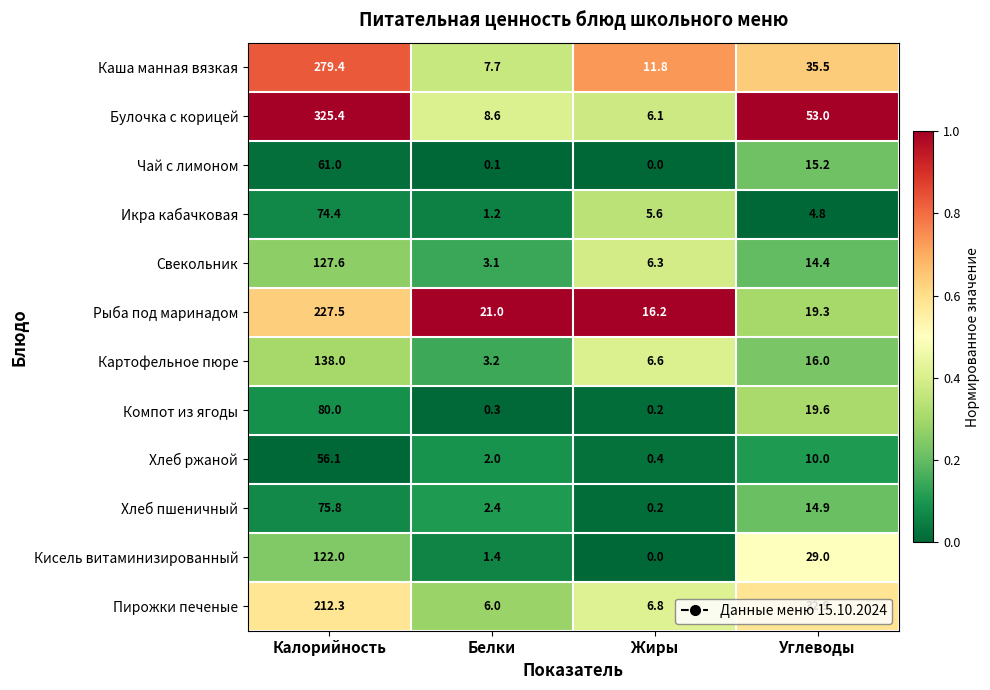

Which series has the largest total across all categories?

Булочка с корицей